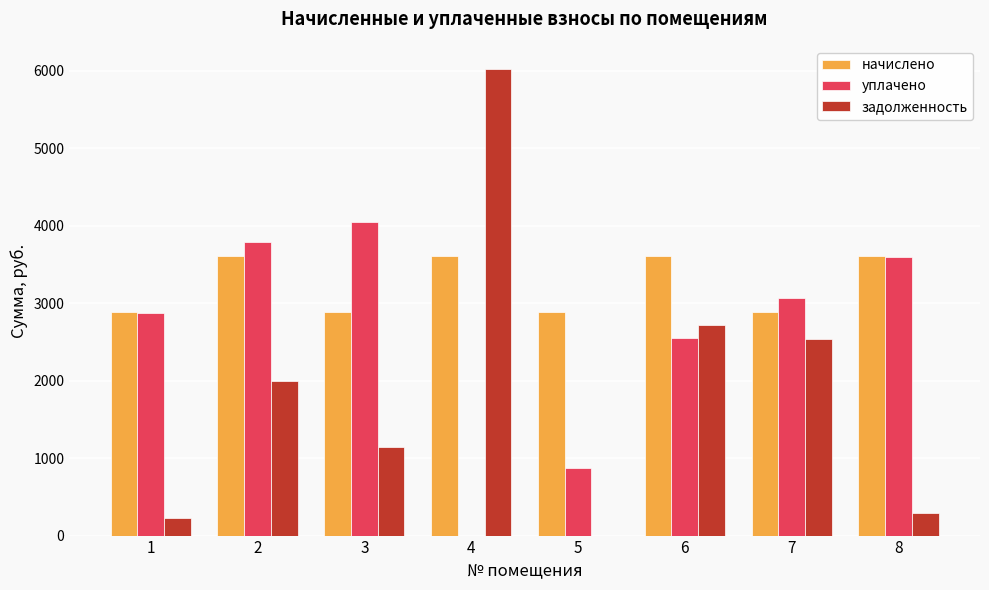

How many groups of bars are there?

8